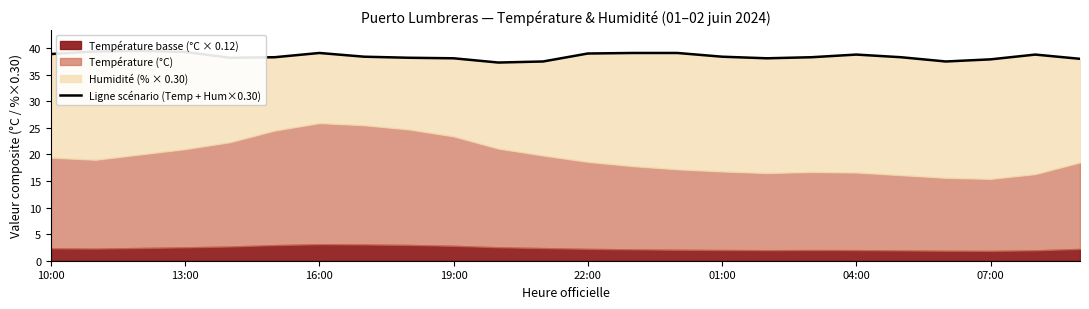

What is the change in value from 16:00 to 20?

-2.0